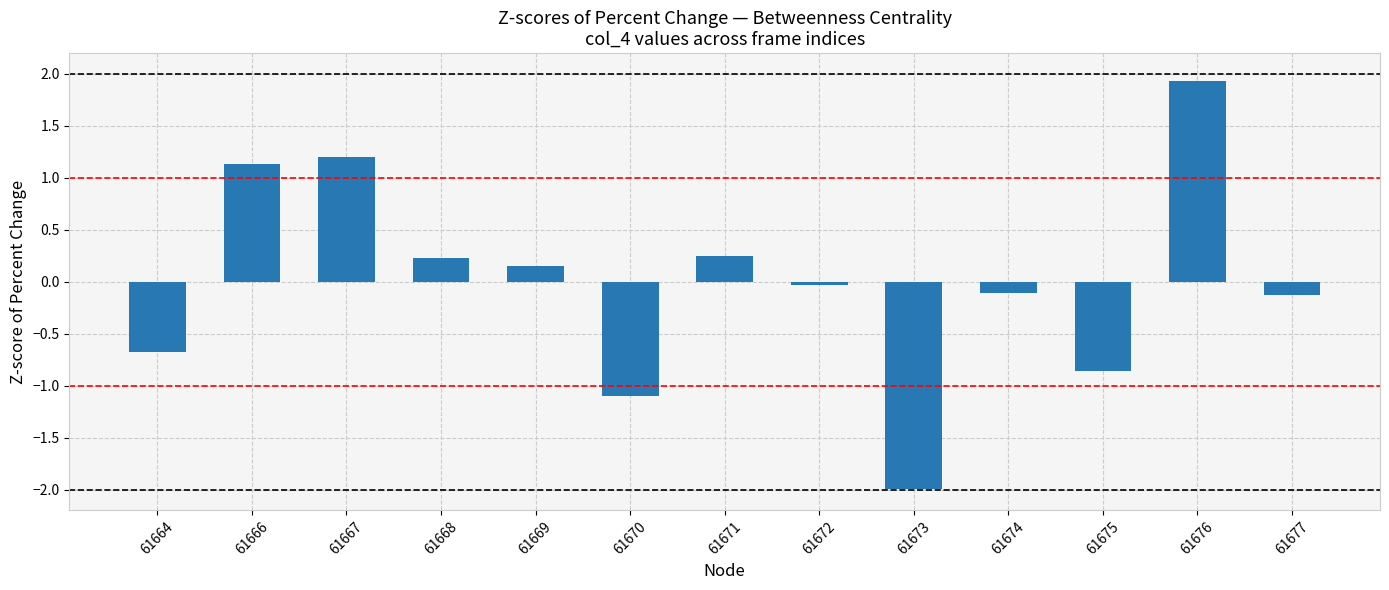

Does the chart contain stacked bars?

No